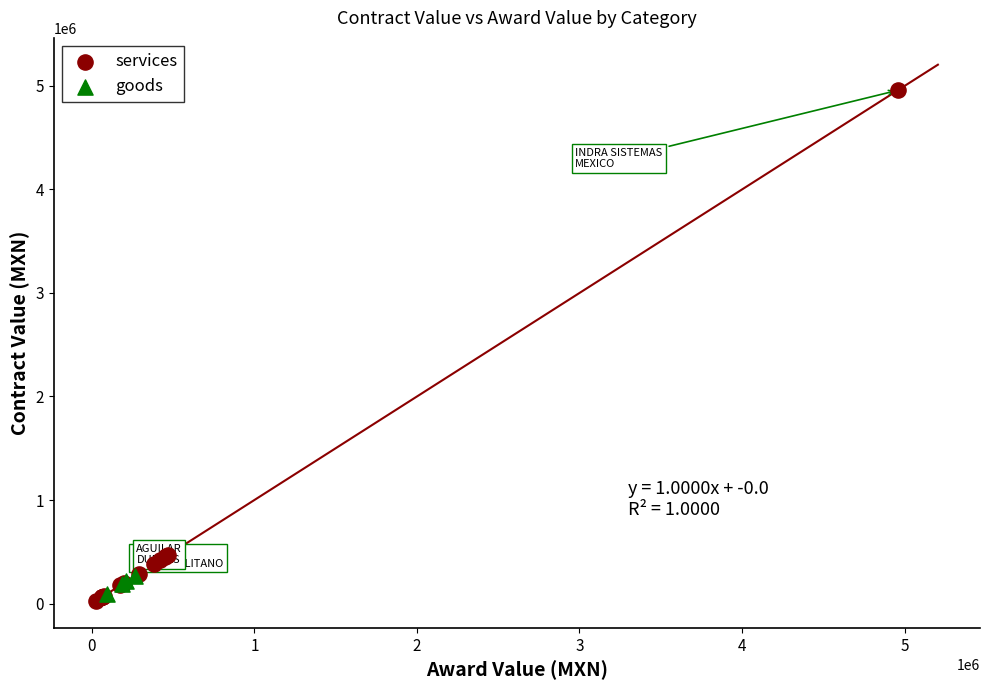

Which series contains the highest Y value?

services